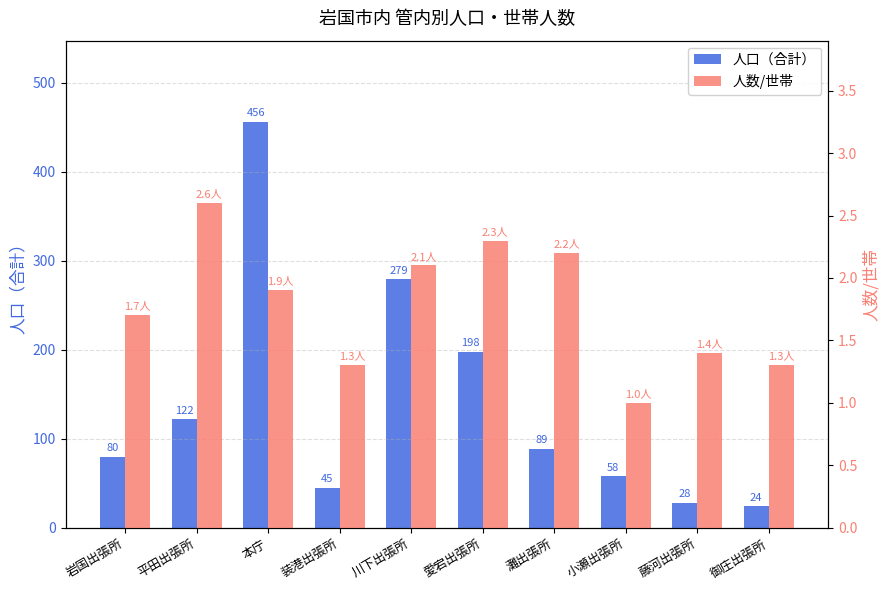

What is the label of the 4th bar from the right?

灘出張所